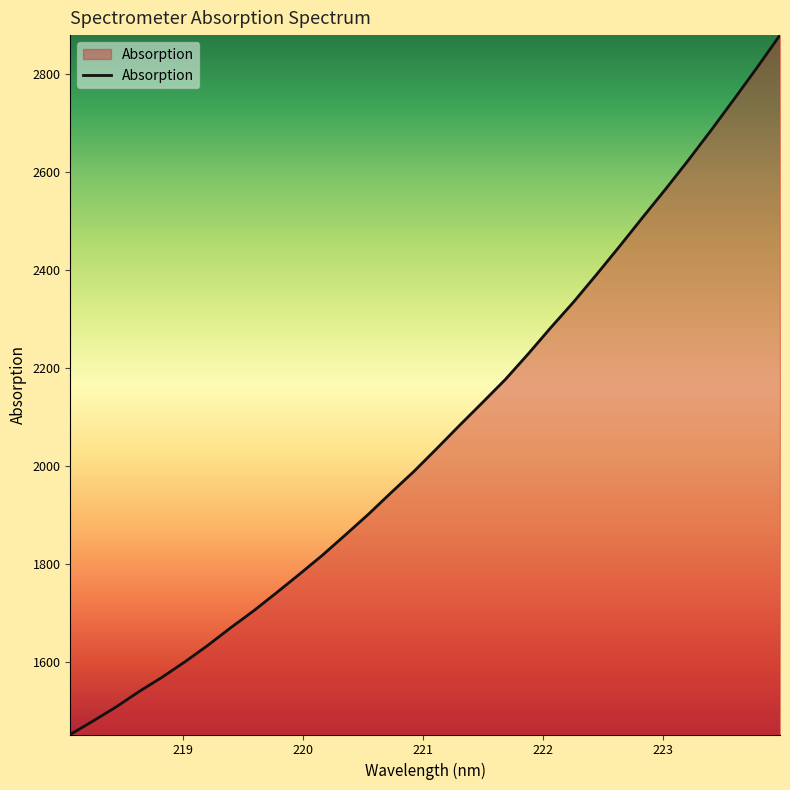

What is the maximum value shown in the chart?

2878.9